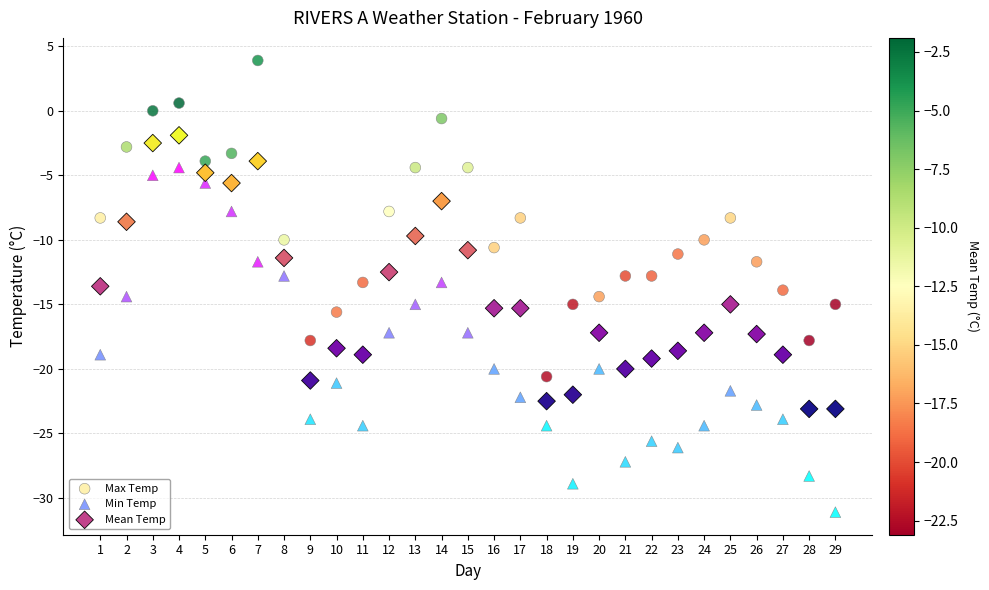

Which series contains the lowest Y value?

Min Temp